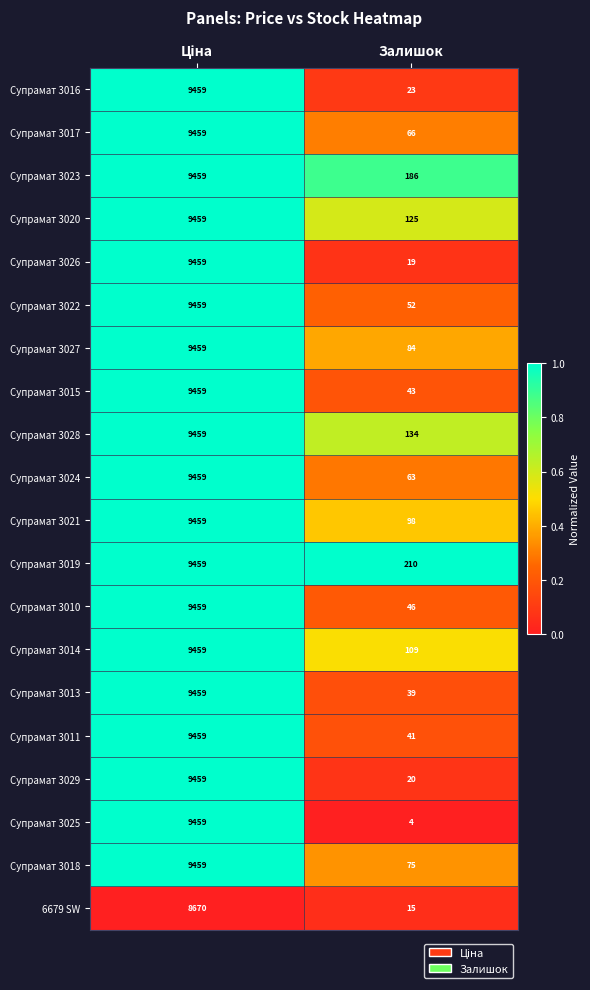

Which series has the largest range (max minus min)?

Супрамат 3025